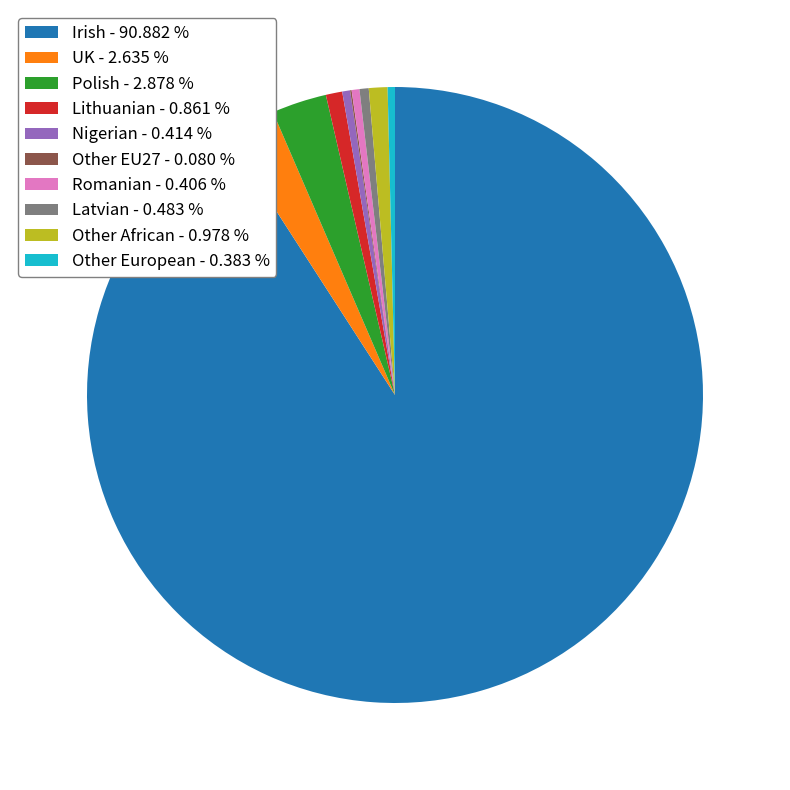

Which has a higher value, Other European - 0.383 % or UK - 2.635 %?

UK - 2.635 %